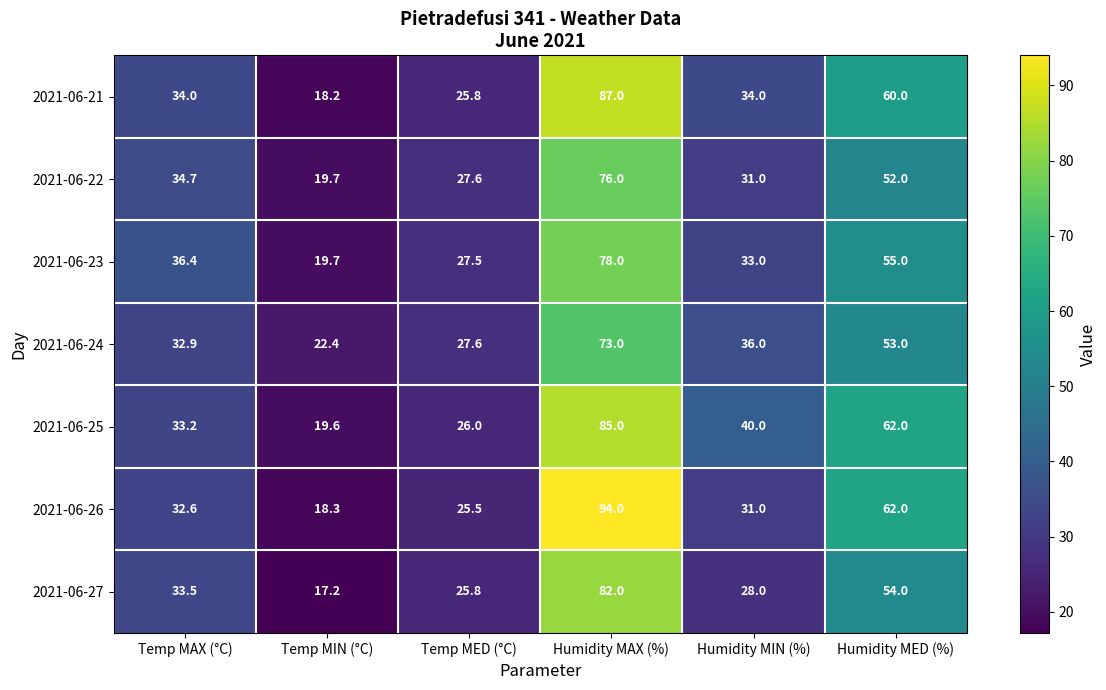

Is the value of 2021-06-26 at Humidity MED (%) greater than the value of 2021-06-23 at Temp MED (°C)?

Yes